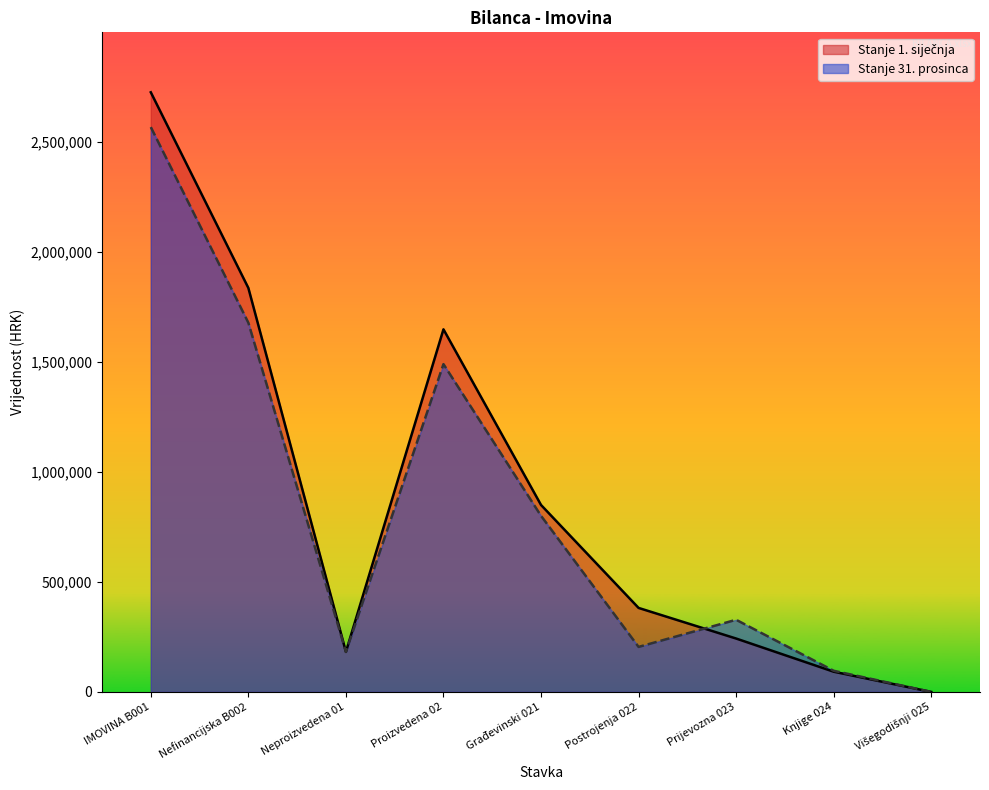

What is the label of the 2nd point from the right?

Knjige 024